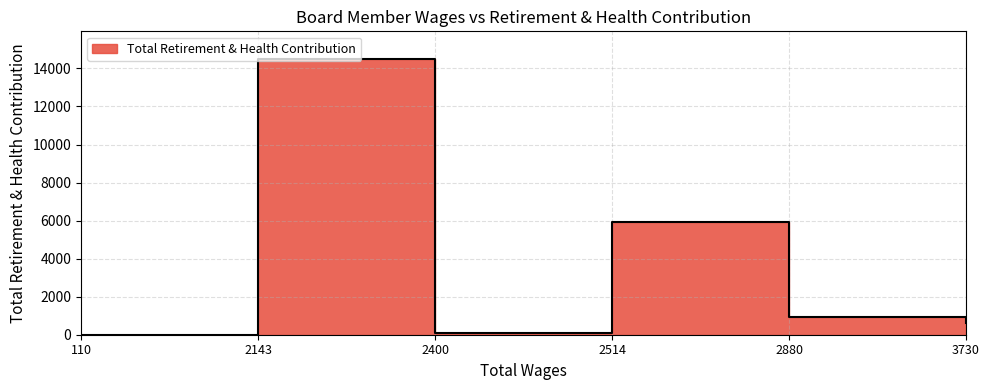

What is the difference between the maximum and minimum values?

14501